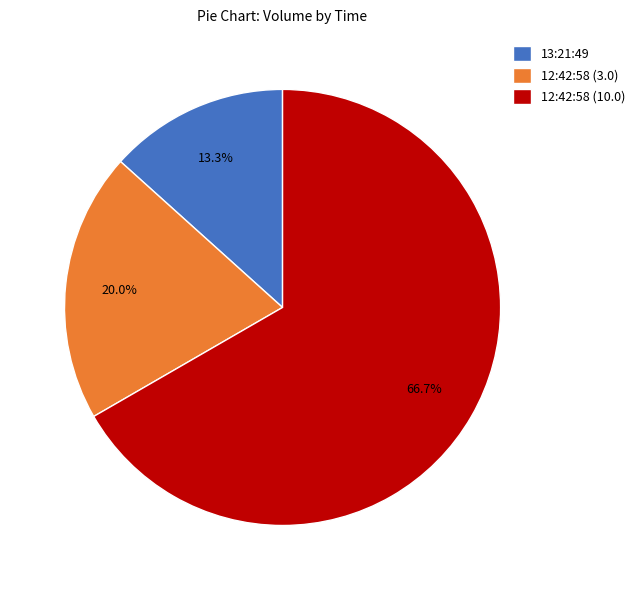

Which category has the biggest portion of the pie?

12:42:58 (10.0)